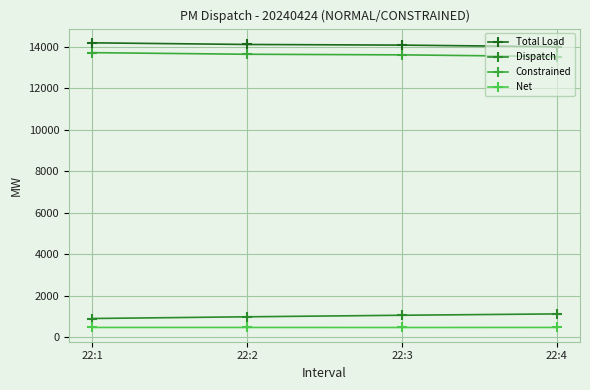

Rank the series by their maximum value, from highest to lowest.

Total Load, Constrained, Dispatch, Net